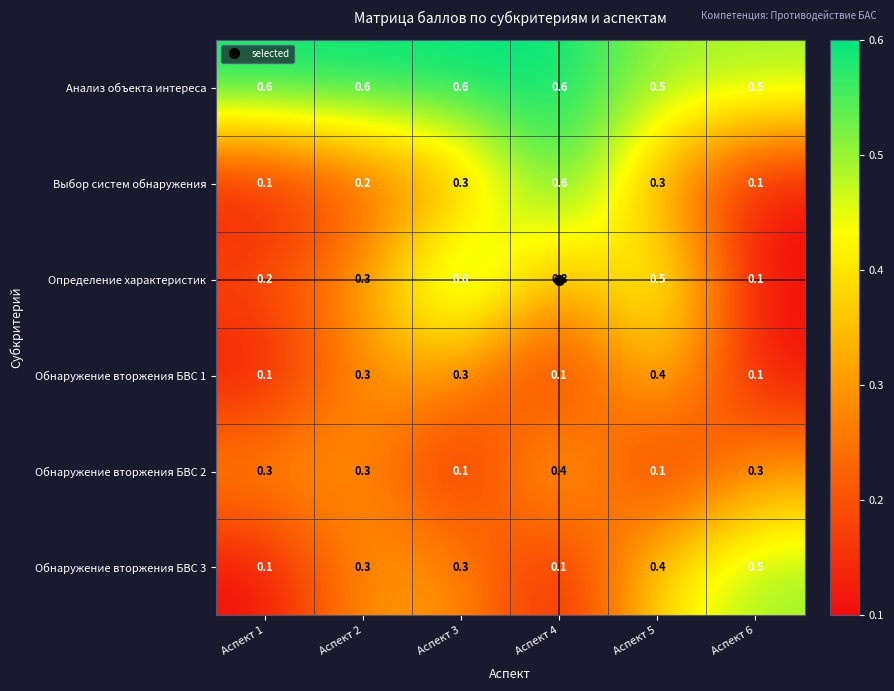

What is the maximum value shown in the chart?

0.6